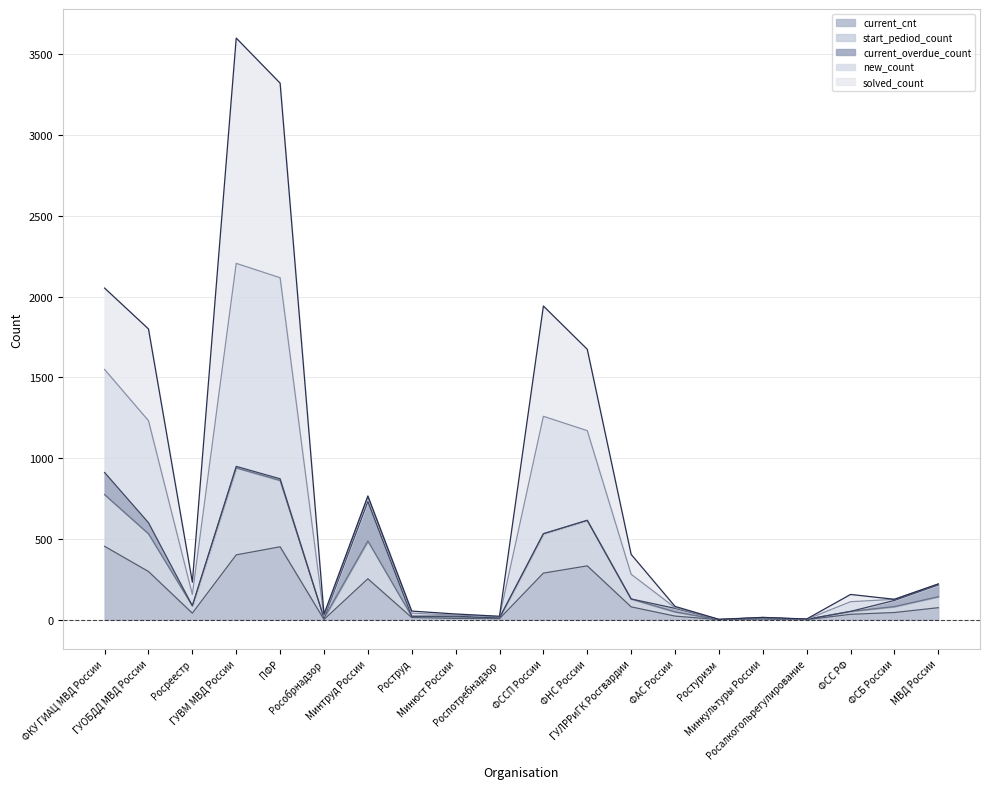

What is the highest value of the current_cnt series?

454